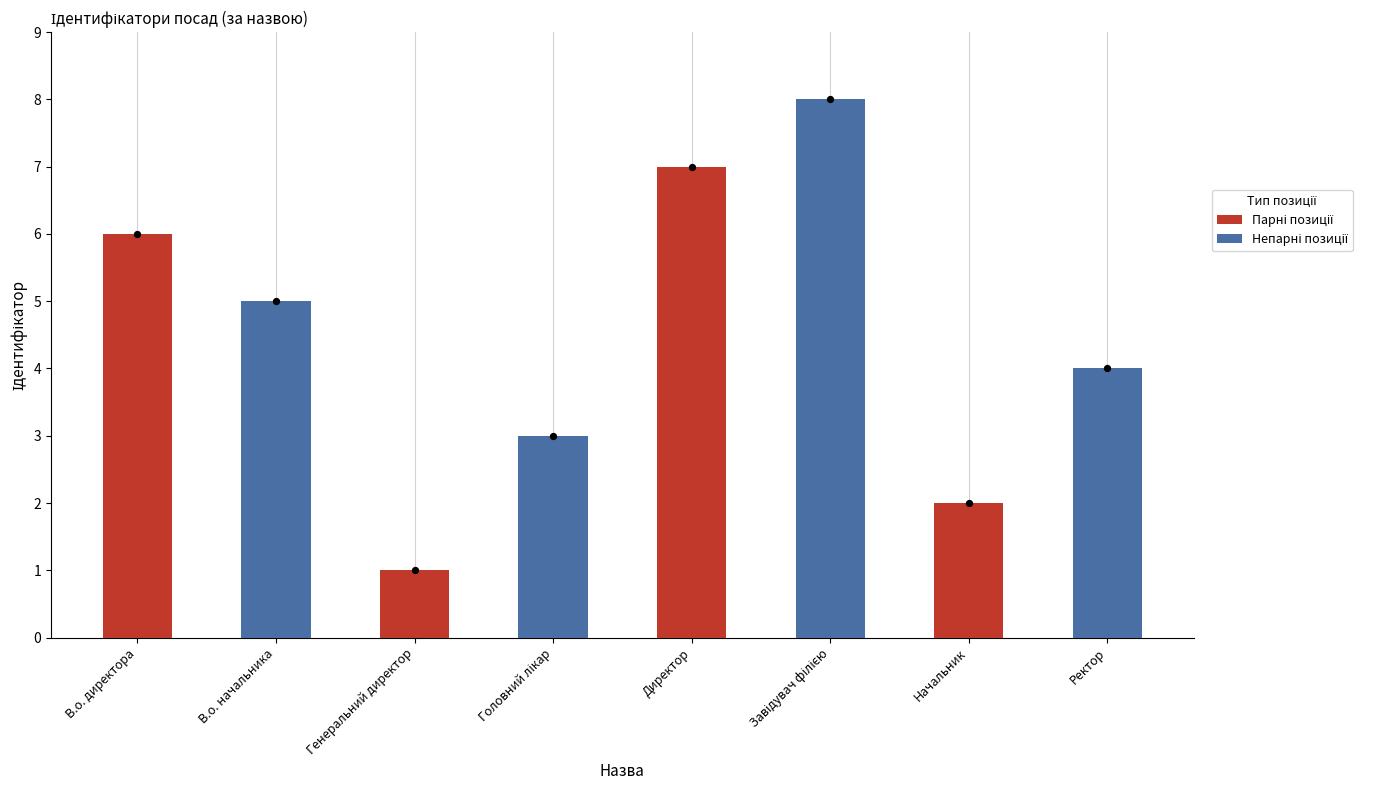

What is the change in value from Головний лікар to Завідувач філією?

+5